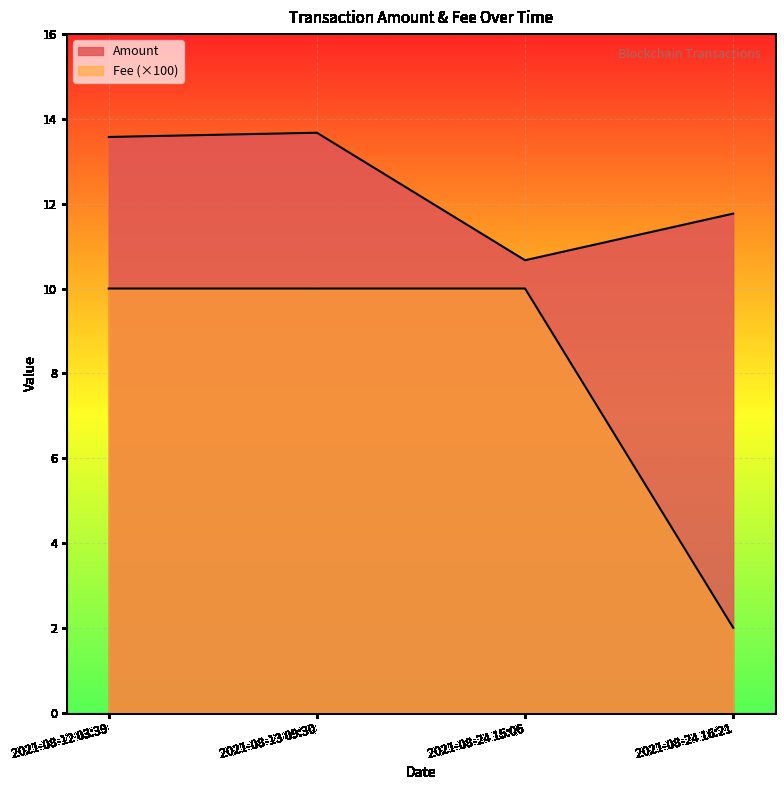

How many lines are shown in the chart?

2